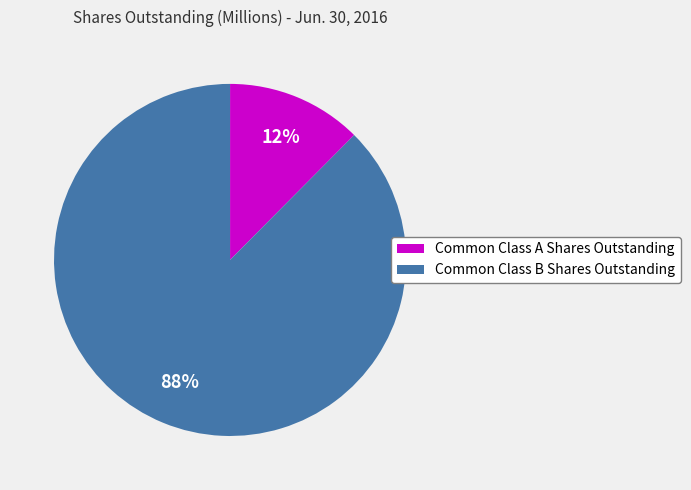

To the nearest percent, what is the combined percentage of Common Class B Shares Outstanding and Common Class A Shares Outstanding?

100%